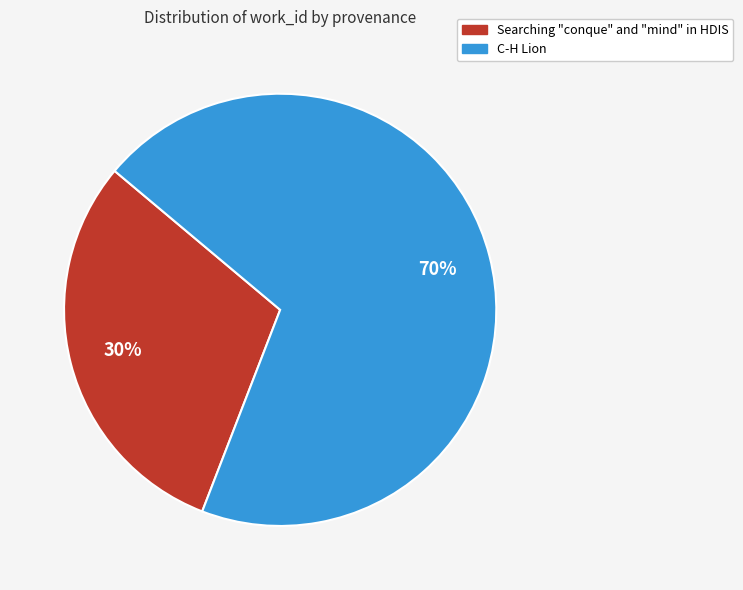

Which slice is the largest?

C-H Lion